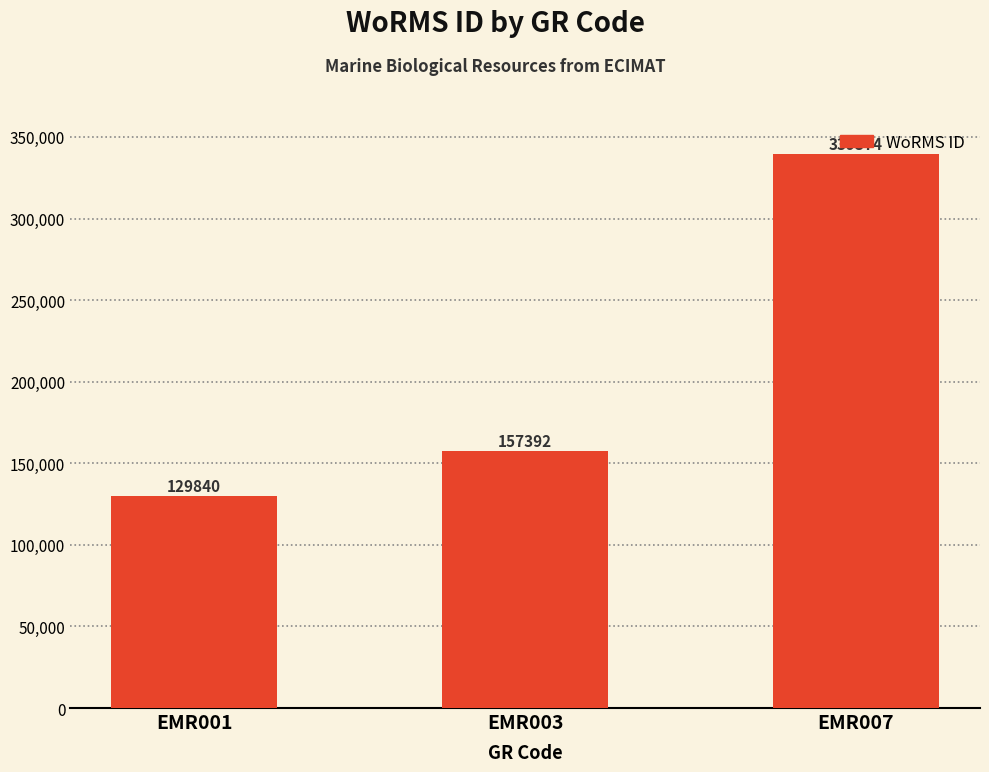

What is the ratio of the value at EMR007 to the value at EMR001?

2.6